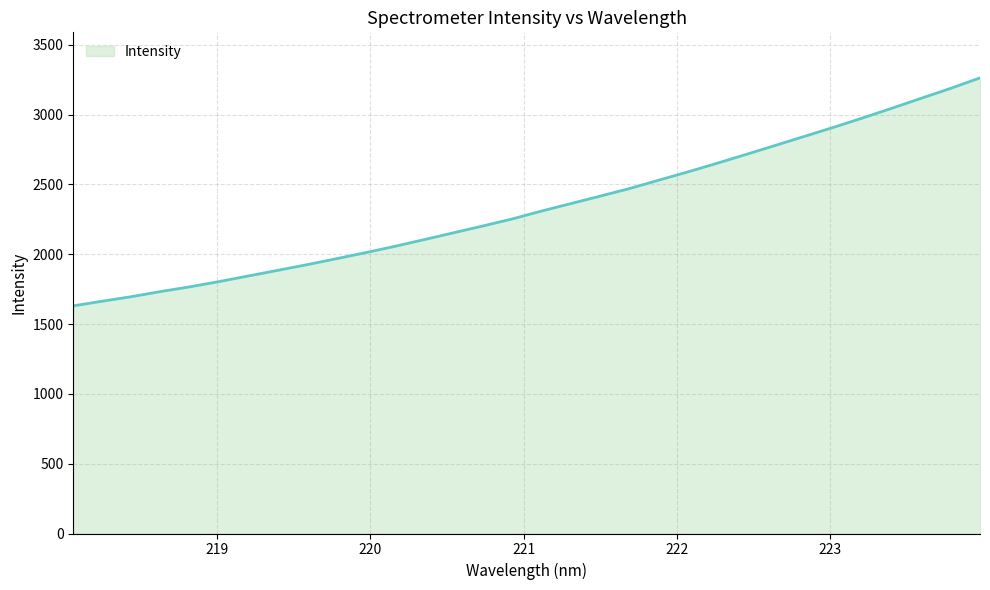

What is the smallest value displayed?

1630.0